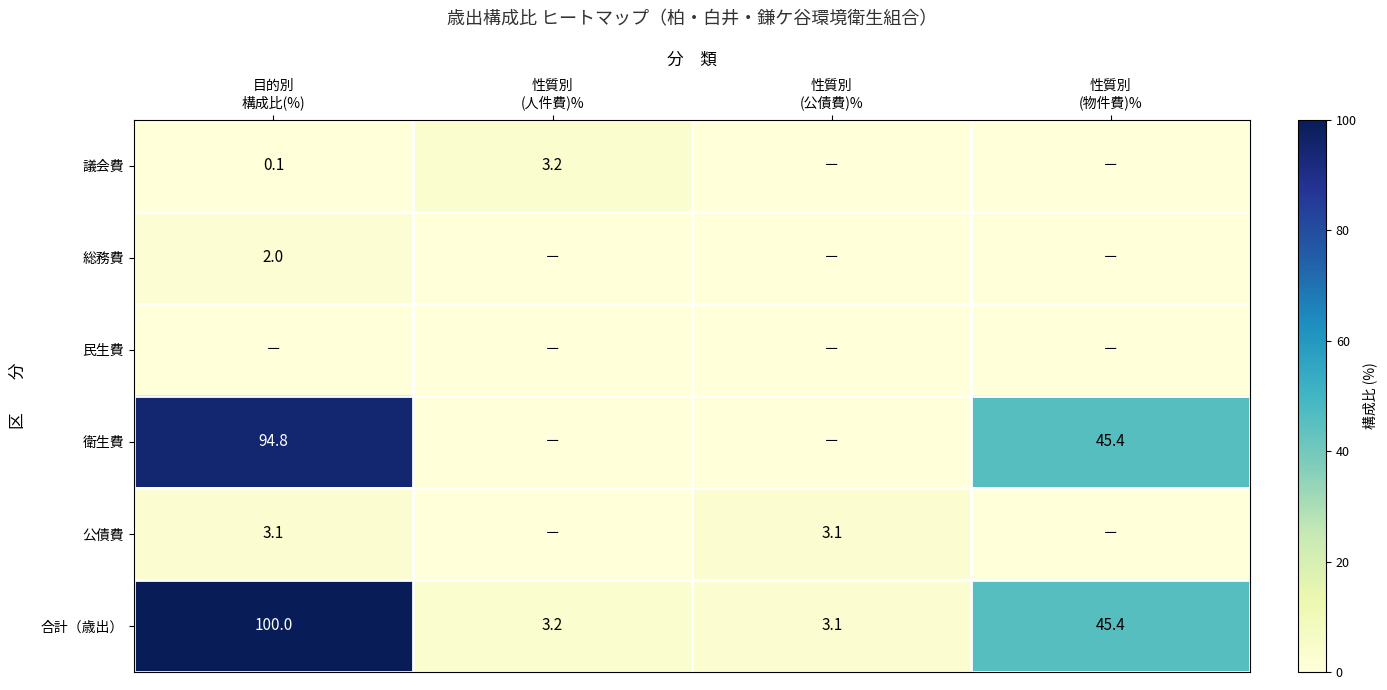

At how many categories does at least one series exceed 33?

2